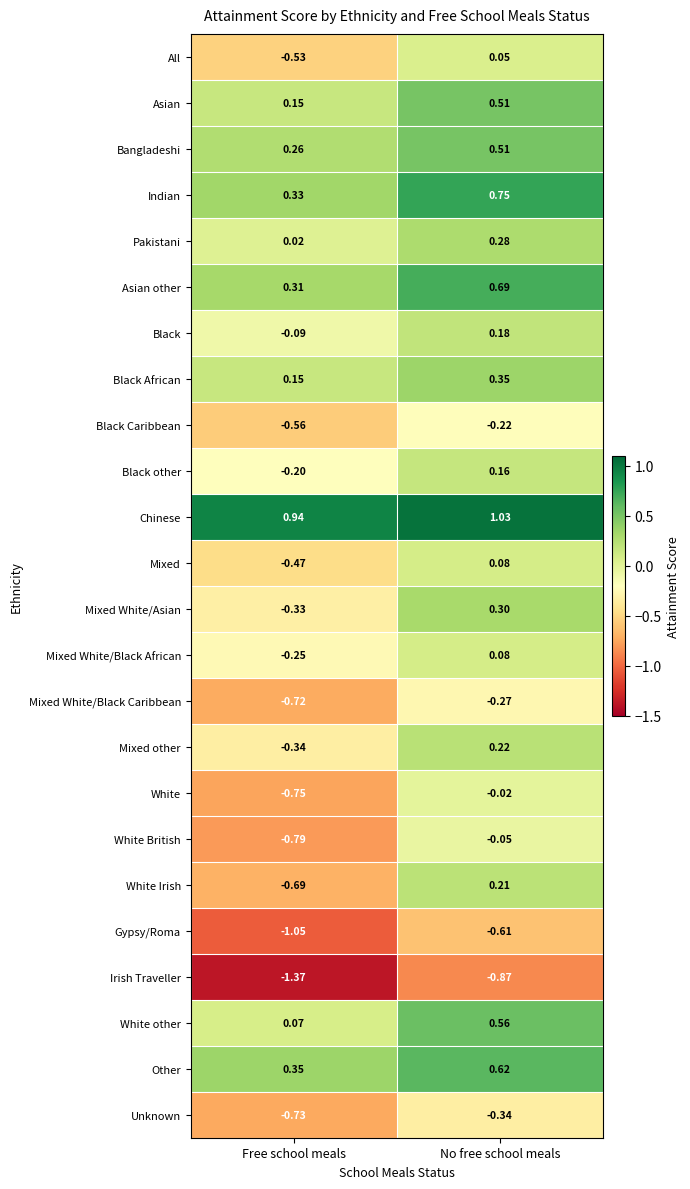

At which label does White British reach its peak?

No free school meals